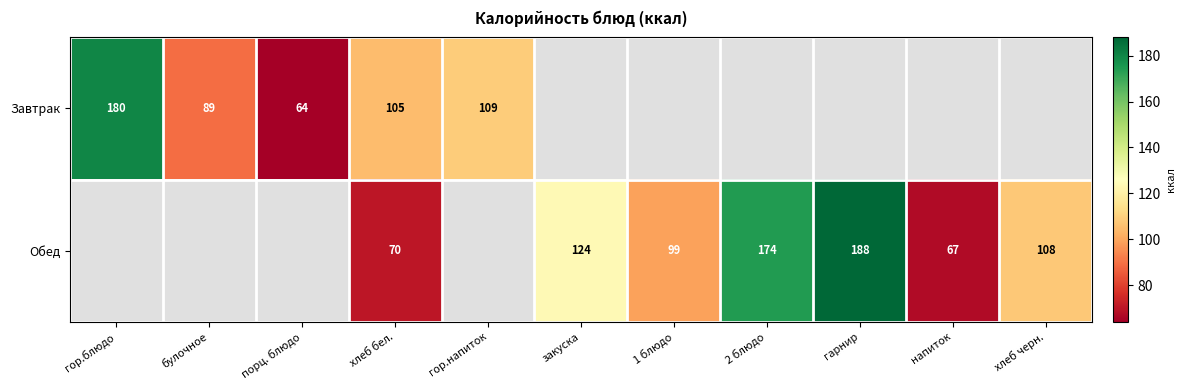

Is it true that Завтрак equals 37.6 at гор.блюдо?

False